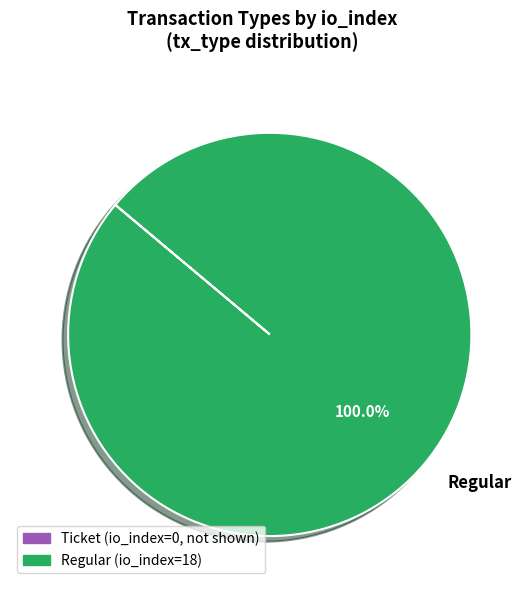

Rank the categories by value from highest to lowest.

Regular